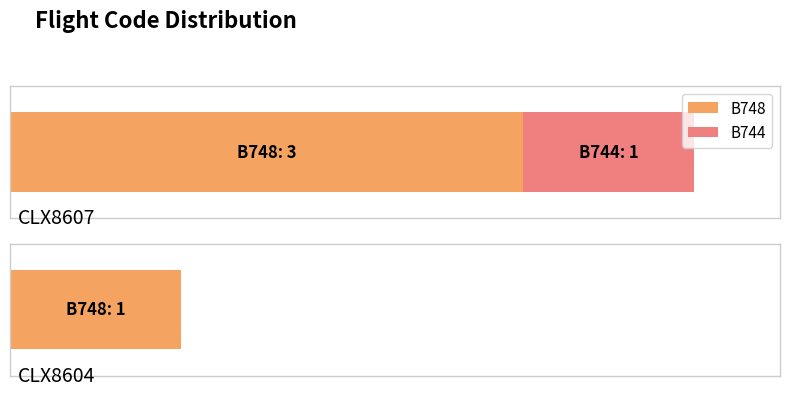

The value of B748 at CLX8607 is 1. True or false?

False